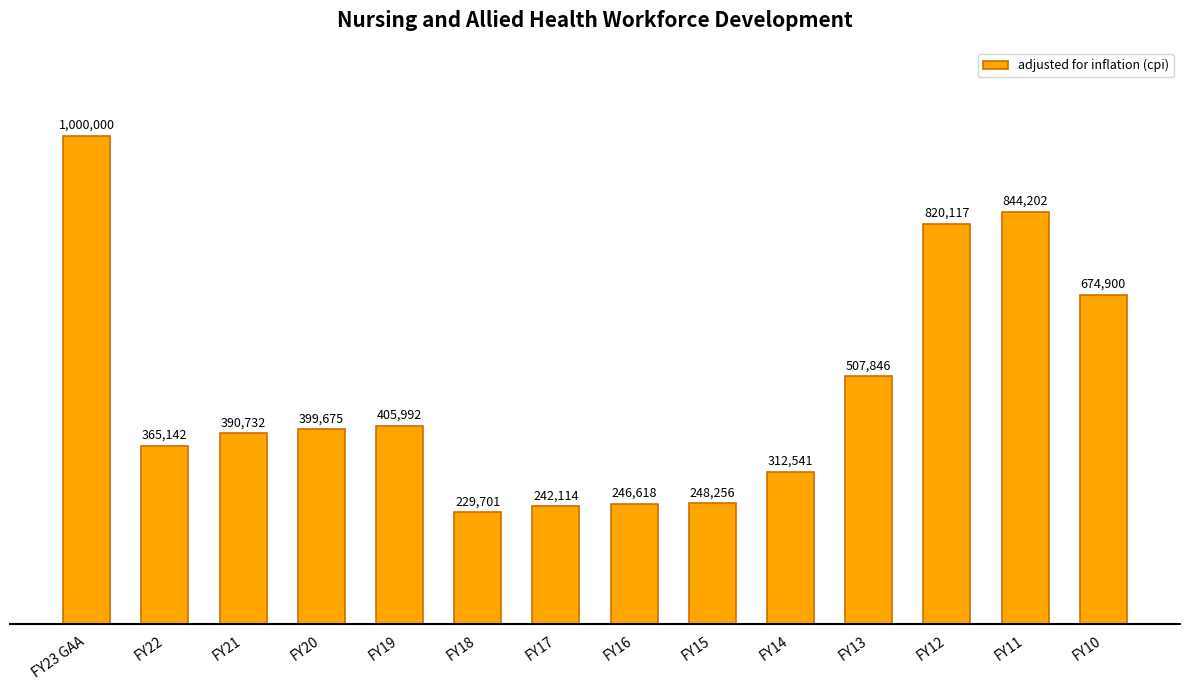

Reading right to left, list all the values displayed in this chart.

674900	844202	820117	507846	312541	248256	246618	242114	229701	405992	399675	390732	365142	1000000